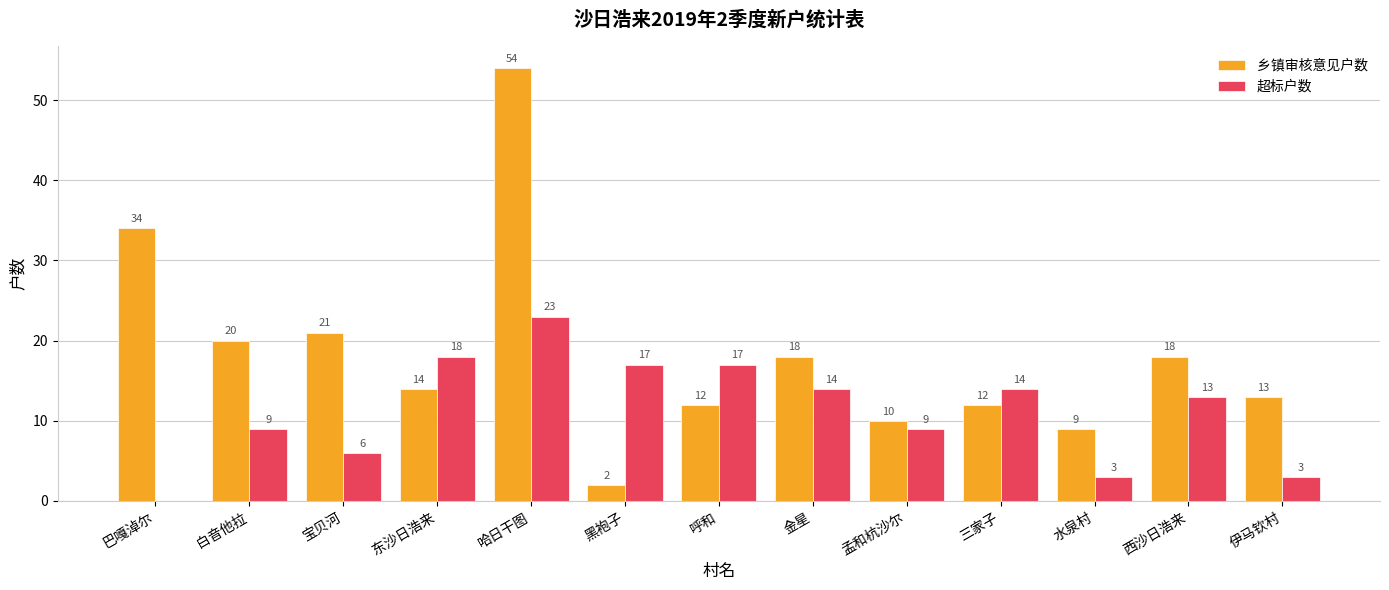

How many values in 超标户数 are above zero?

12